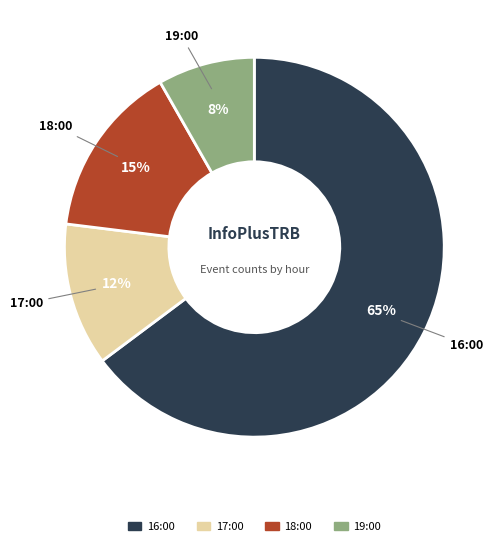

To the nearest percent, what portion does 18:00 represent?

15%